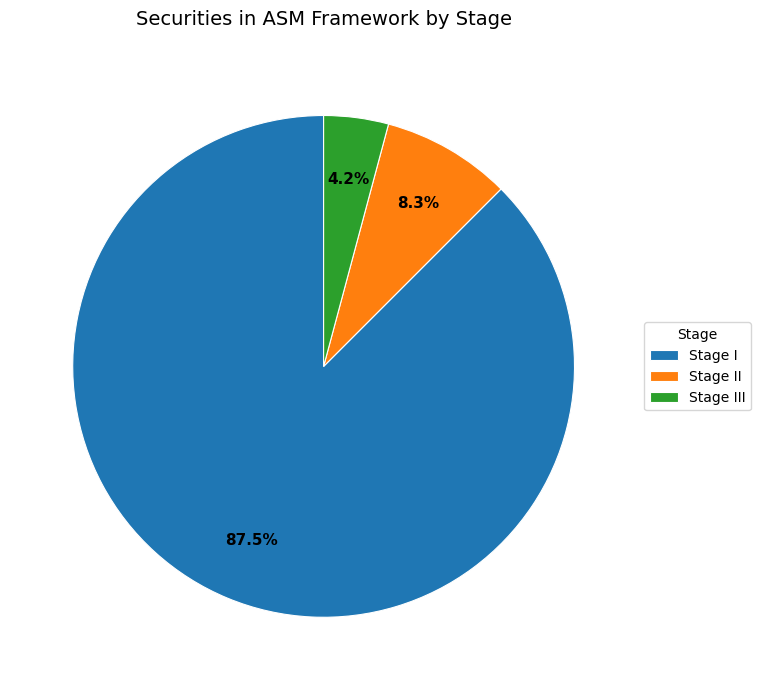

What percentage is NOT represented by Stage II?

91.7%